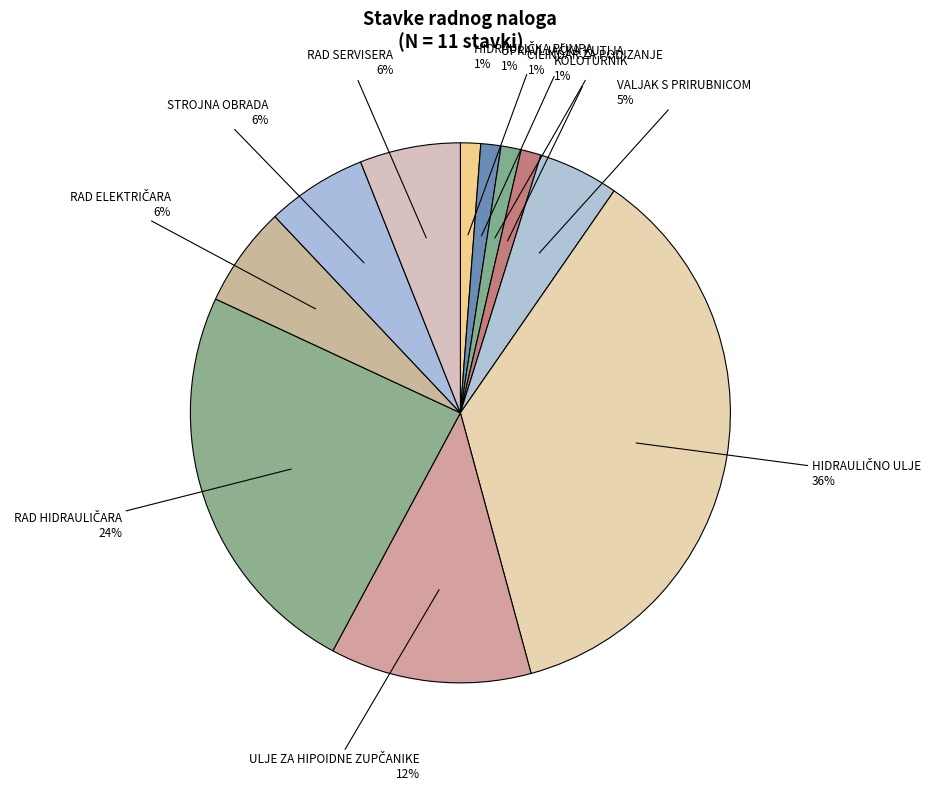

How many slices are in this pie chart?

11